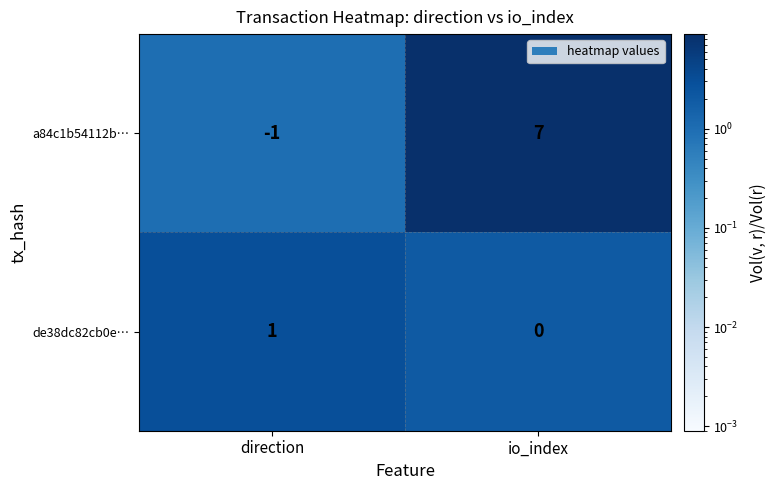

Reading left to right, list all the values displayed in this chart.

a84c1b54112b…: -1	7
de38dc82cb0e…: 1	0